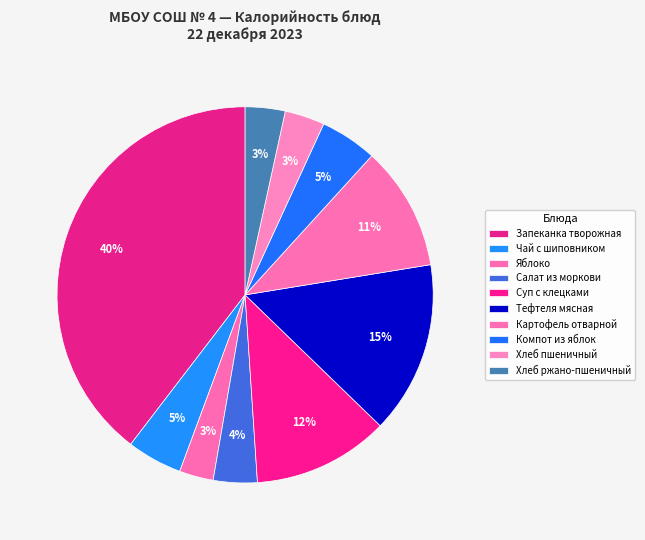

To the nearest percent, what percentage of the pie is Тефтеля мясная?

15%